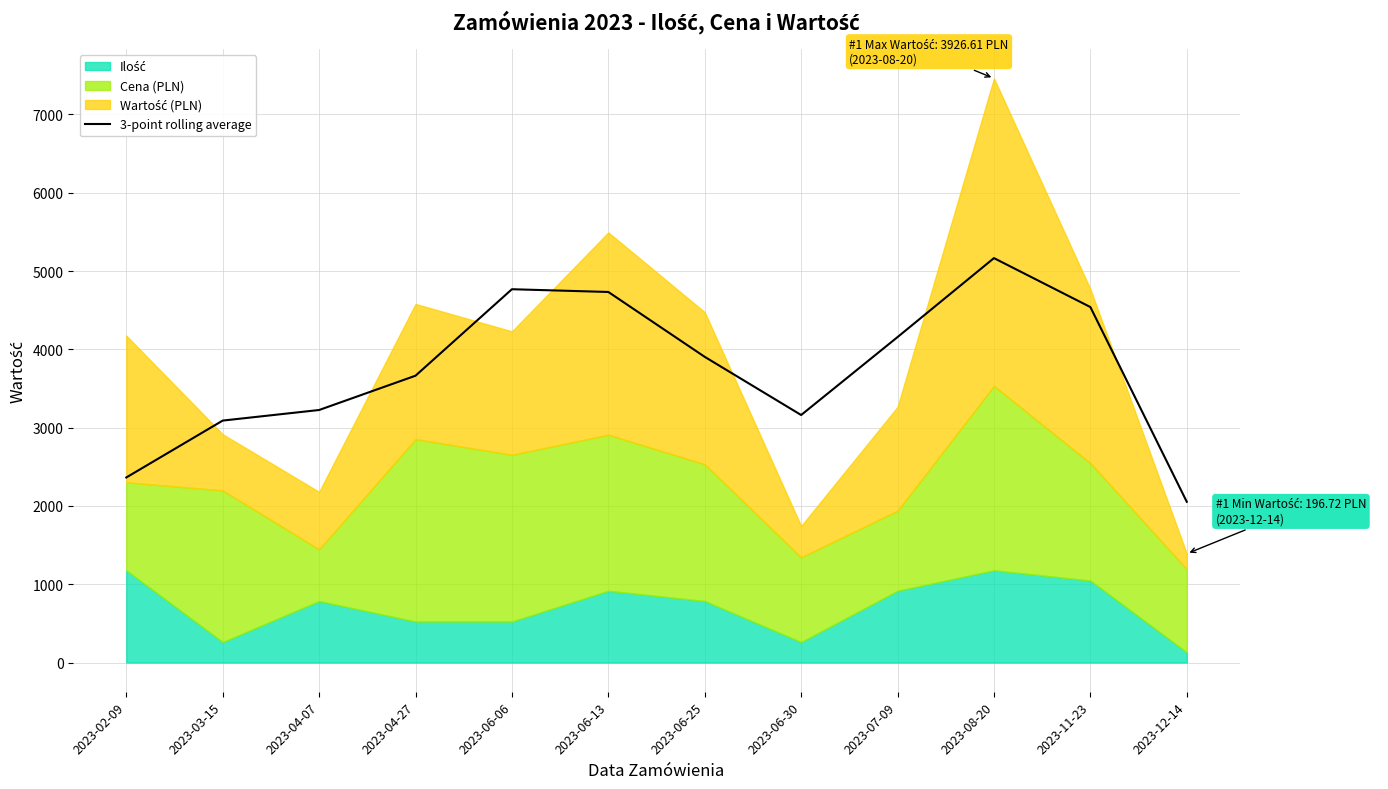

What is the greatest value displayed?

5165.1